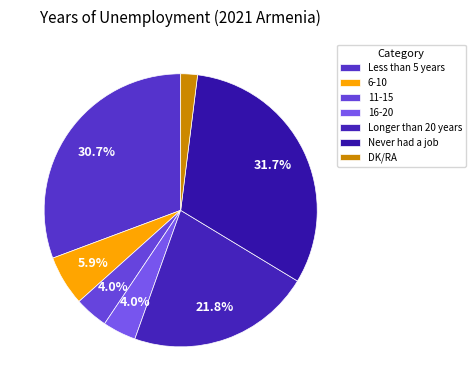

Combined, do Longer than 20 years and 16-20 account for over 50%?

No